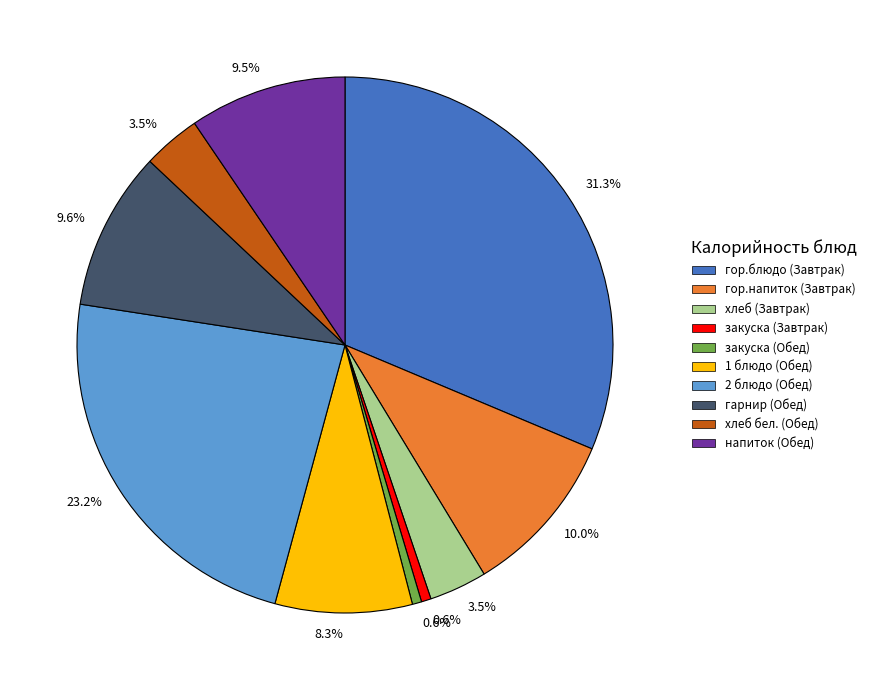

Is there any slice that represents more than half of the pie?

No